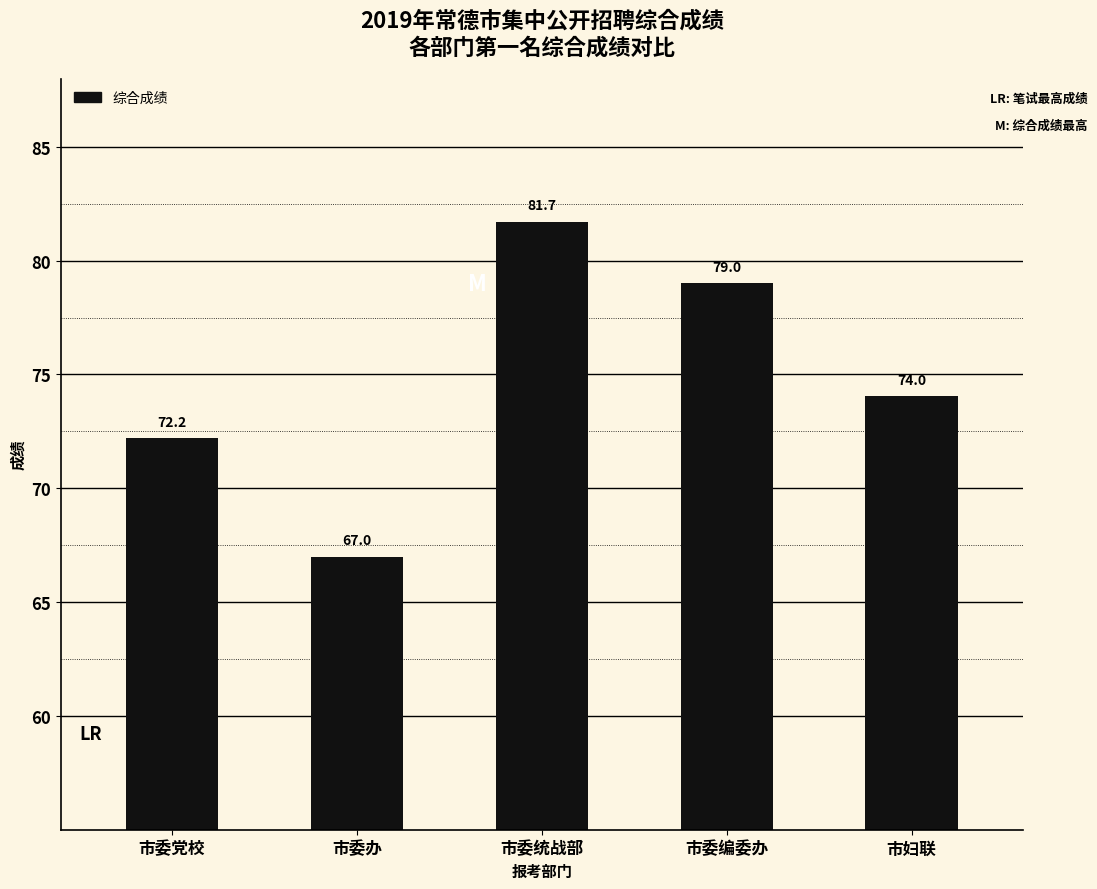

The value at 市委党校 is 111.7. True or false?

False